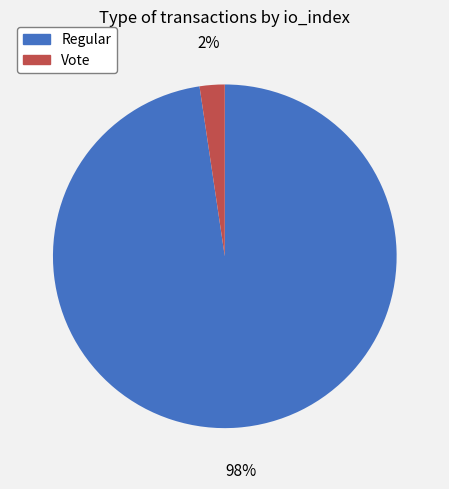

Which category accounts for the majority?

Regular